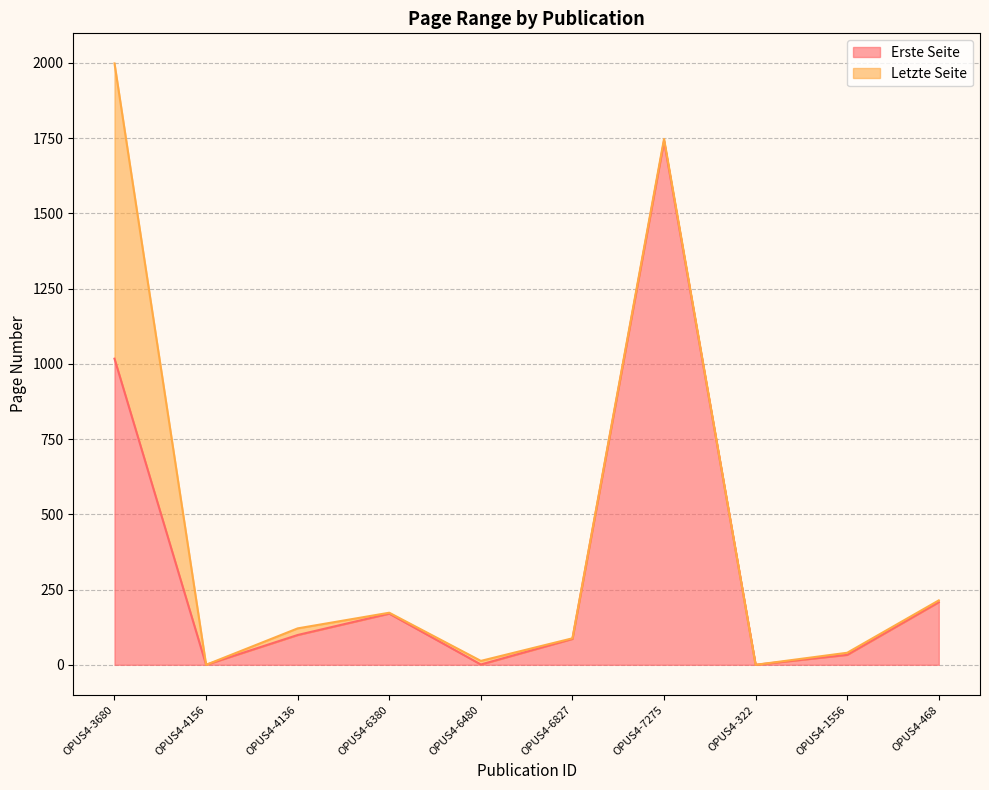

Reading left to right, extract all data points from this chart.

Erste Seite: 1017	0	99	170	1	86	1740	0	33	208
Letzte Seite: 1998	0	121	173	13	88	1747	0	40	214